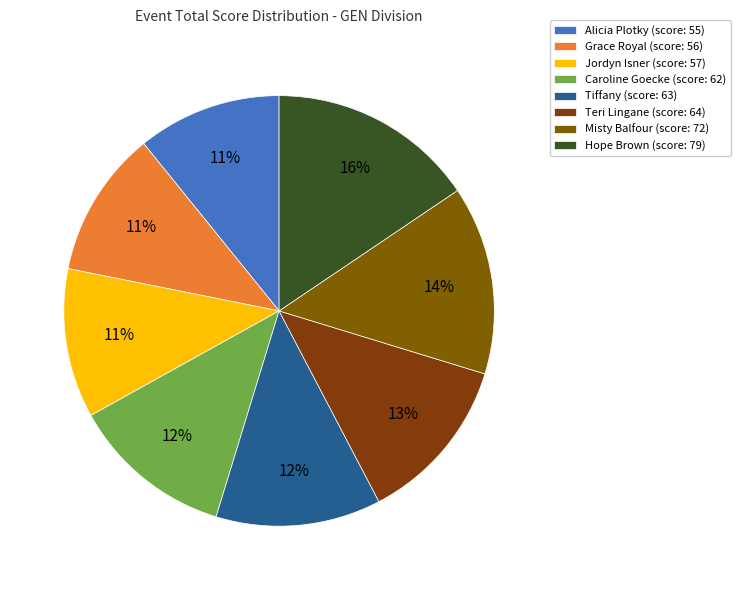

Count the number of slices in the pie.

8